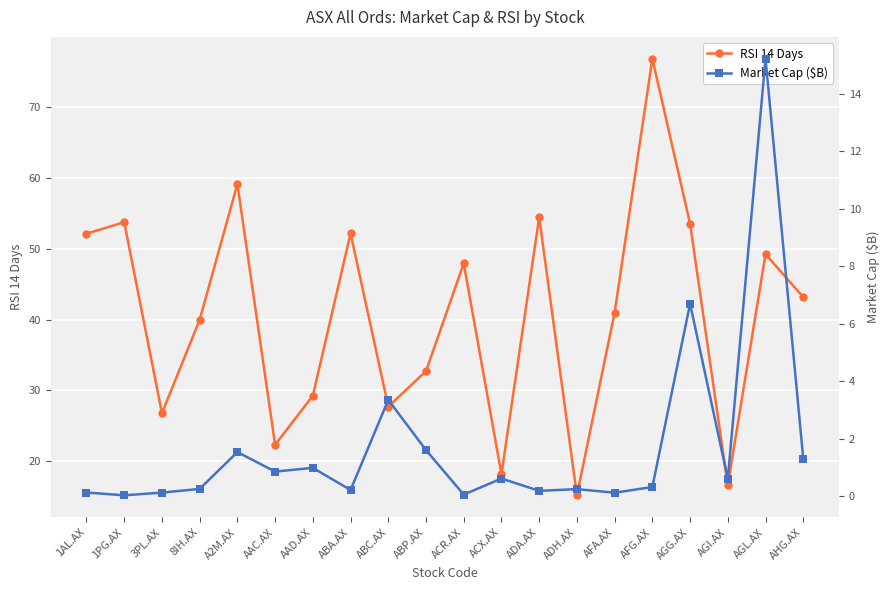

List the series in order of their overall mean, highest first.

RSI 14 Days, Market Cap ($B)